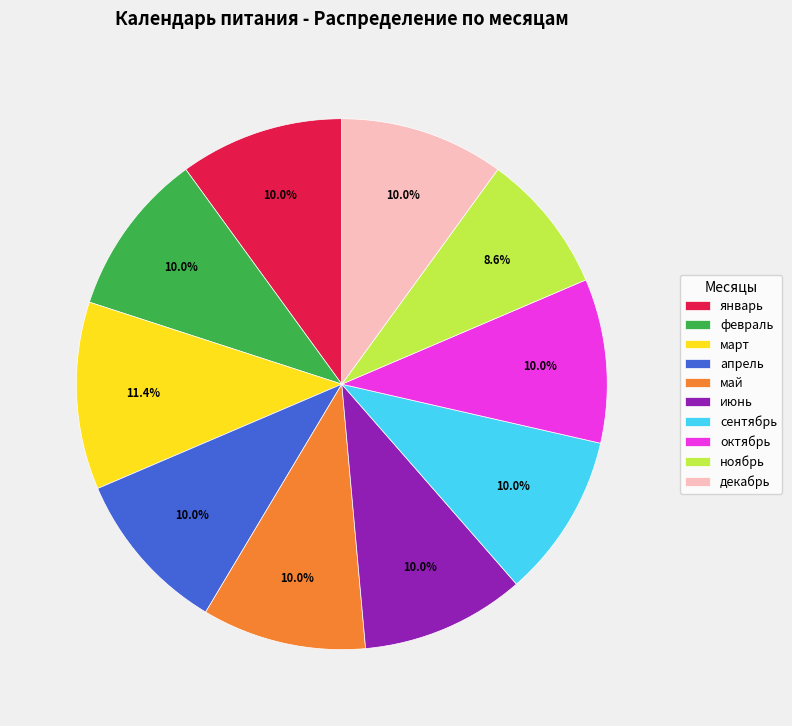

Approximately how many times larger is the value at ноябрь compared to февраль?

0.9